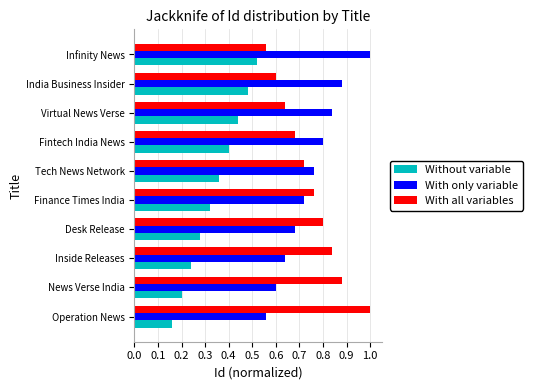

List the labels in order of With all variables value, smallest first.

Infinity News, India Business Insider, Virtual News Verse, Fintech India News, Tech News Network, Finance Times India, Desk Release, Inside Releases, News Verse India, Operation News